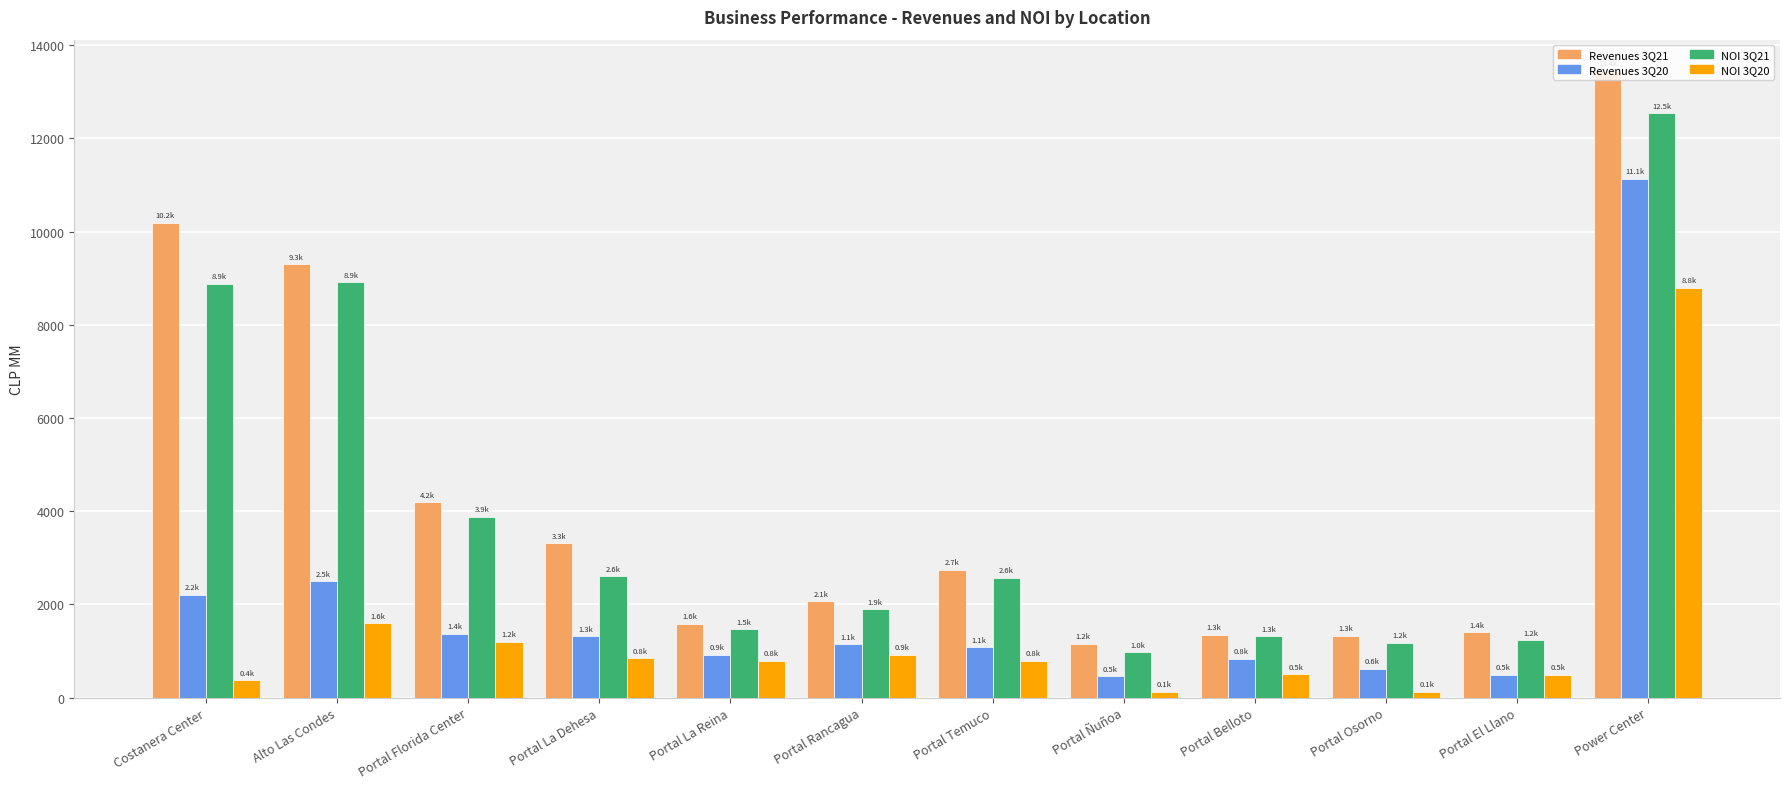

The NOI 3Q21 series shows 1969.6 at Costanera Center. True or false?

False